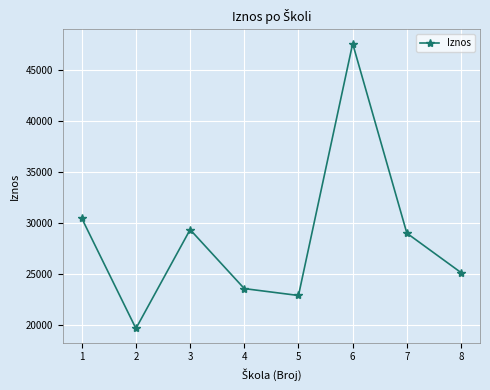

List the labels in order of value, largest first.

6, 1, 3, 7, 8, 4, 5, 2